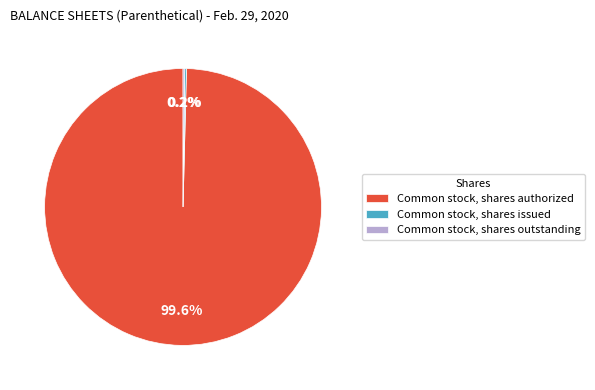

Which category has the biggest portion of the pie?

Common stock, shares authorized